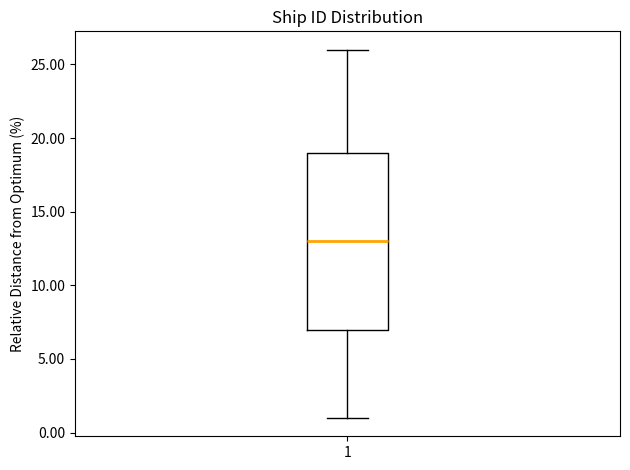

Transcribe this box plot: give where the median line is, the range the box spans, and where the two whiskers end, as read against the y-axis. The values are not printed on the chart, so give them approximately, as read against the axis.

median 13, box 7 to 19, whiskers 1 to 26